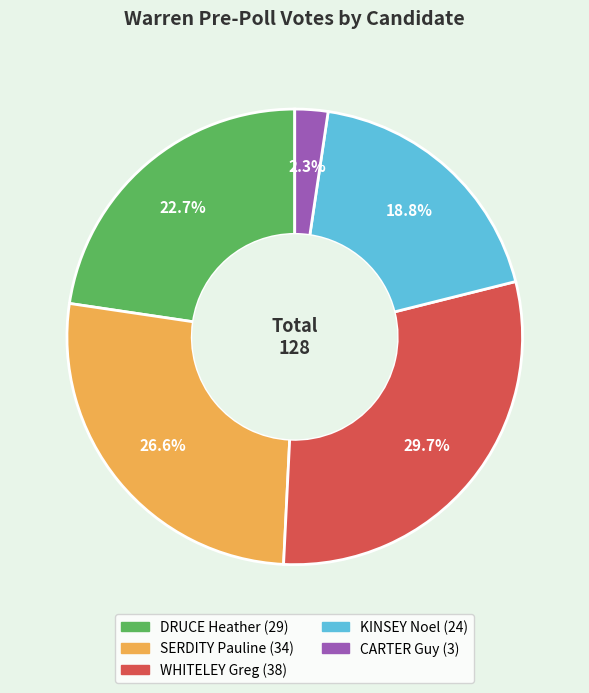

Which has a higher value, WHITELEY Greg or DRUCE Heather?

WHITELEY Greg